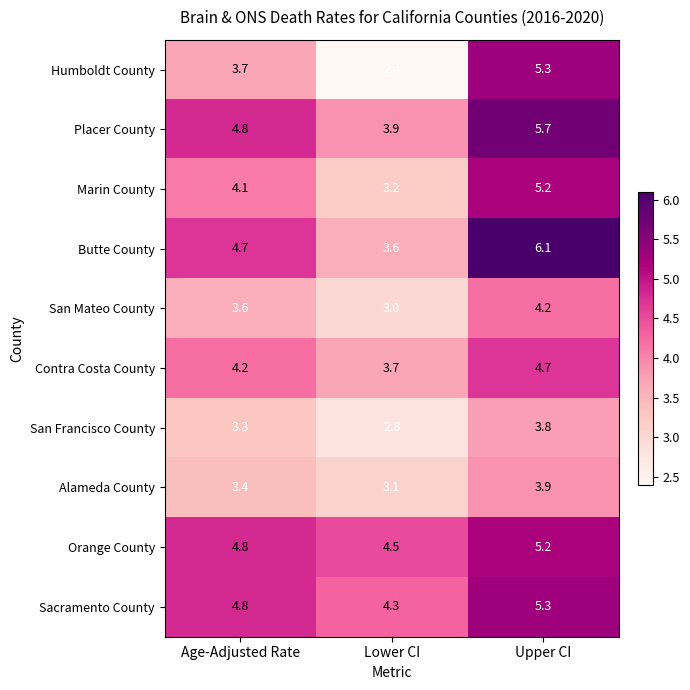

What is the lowest value of the Alameda County series?

3.1